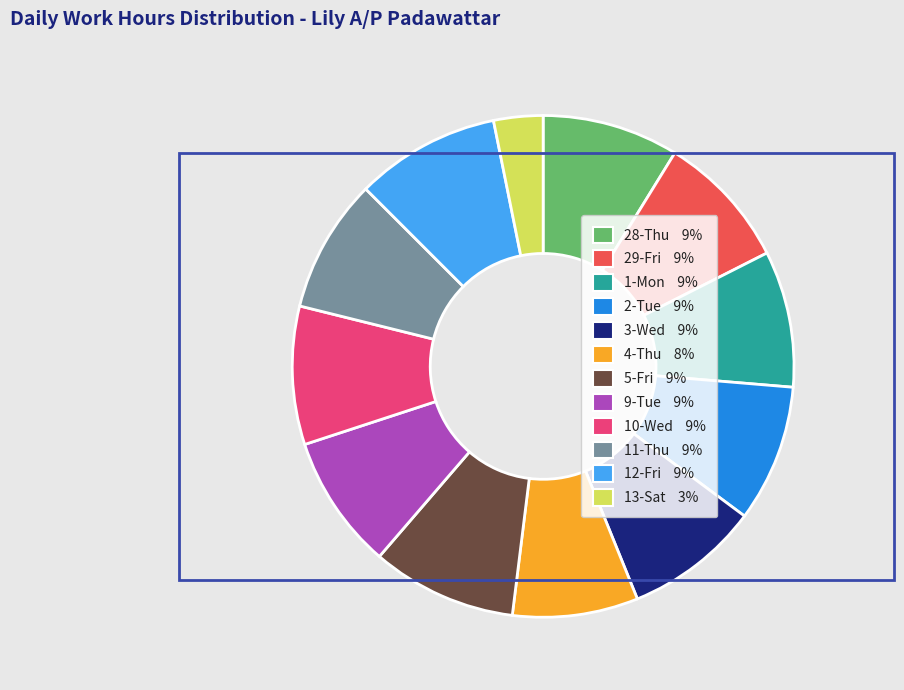

Is there any slice that represents more than half of the pie?

No